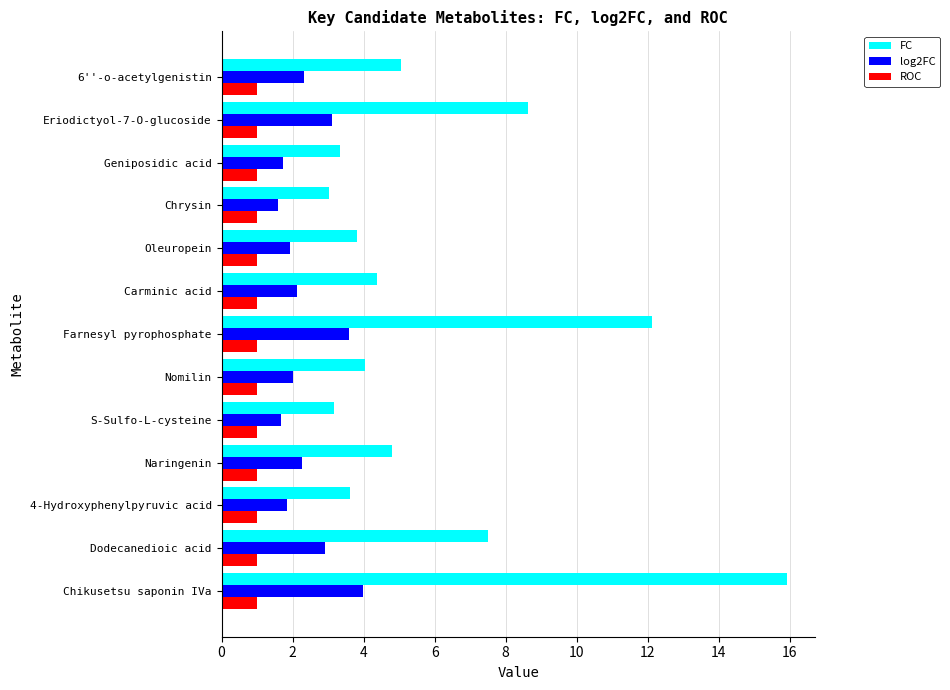

What value does the FC series have at S-Sulfo-L-cysteine?

3.2